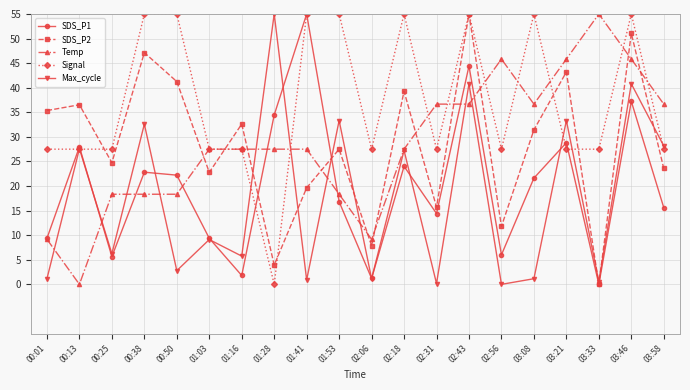

The SDS_P2 series shows 11.8 at 02:56. True or false?

True